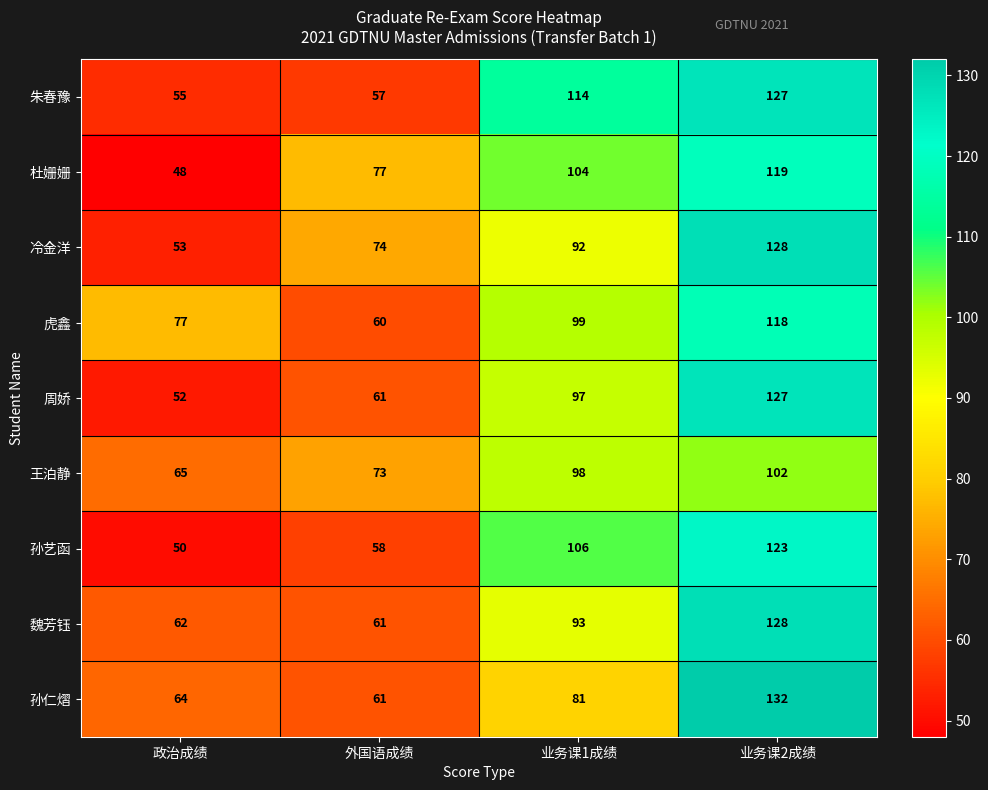

How many distinct data groups are displayed?

9